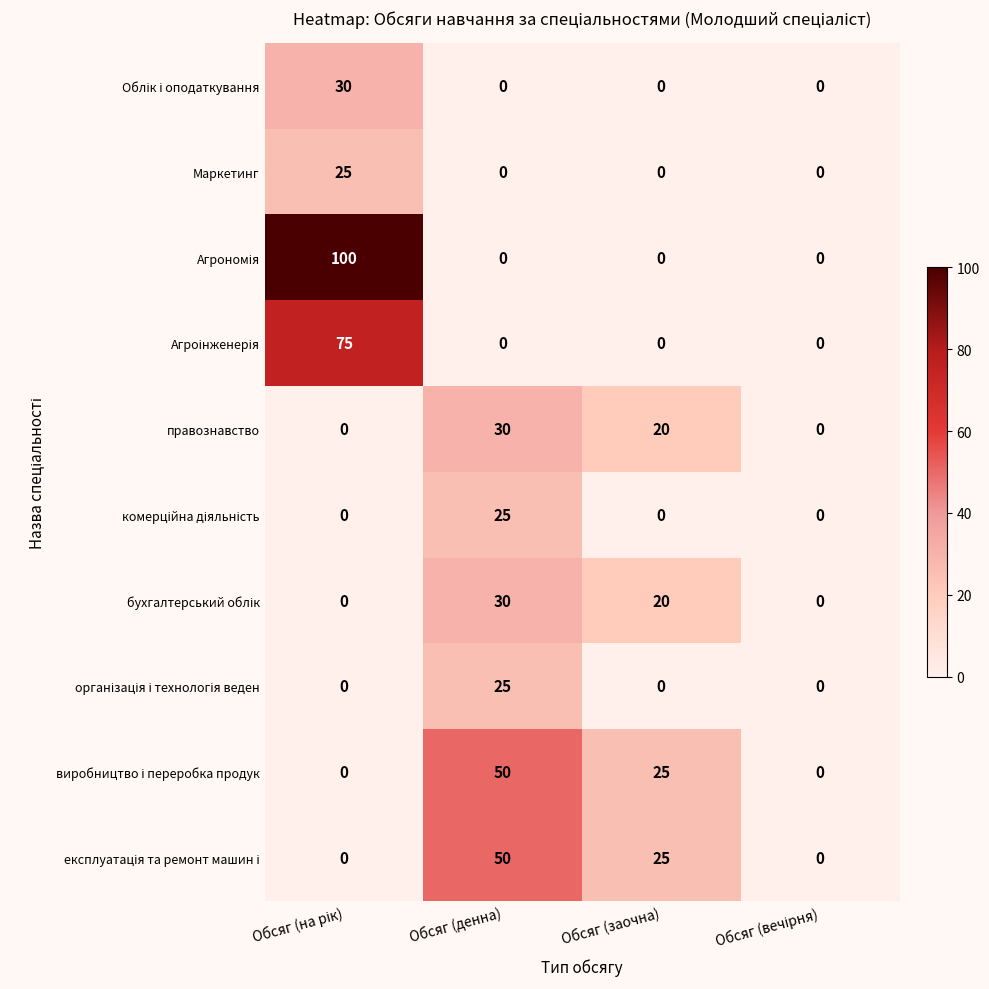

How many правознавство values are between 0 and 30?

4